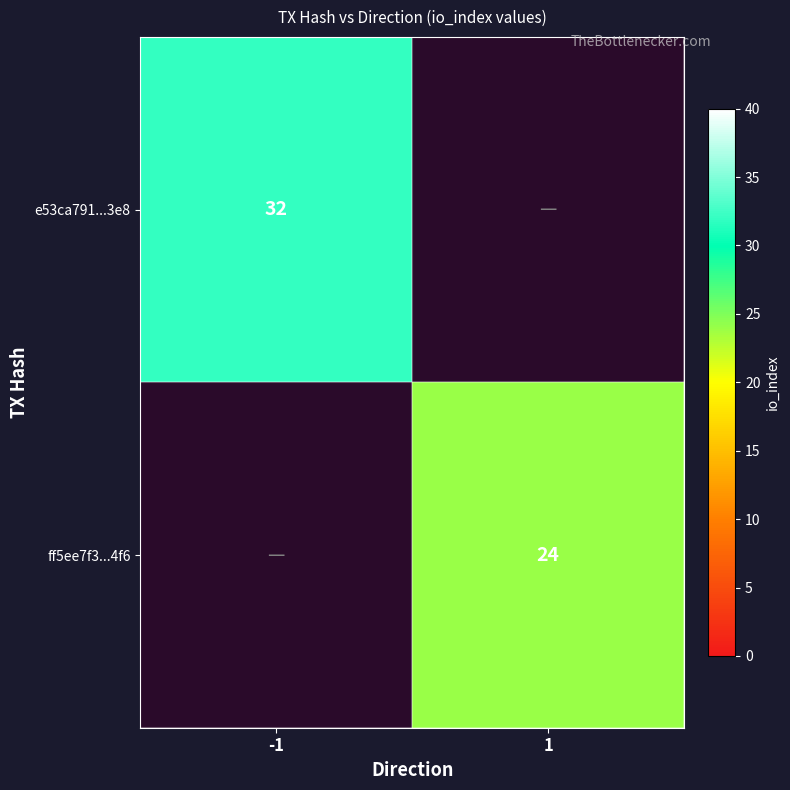

Is it true that ff5ee7f3...4f6 equals 24 at 1?

True